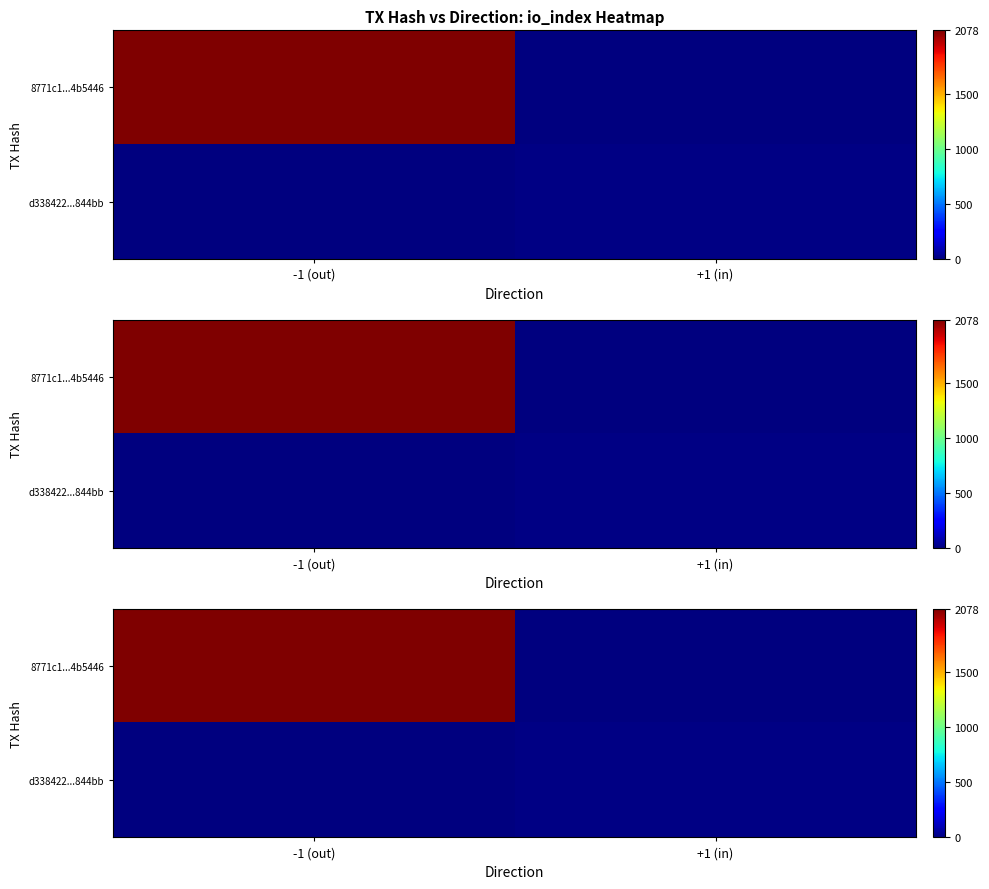

Rank the series by their maximum value, from lowest to highest.

d338422...844bb, 8771c1...4b5446